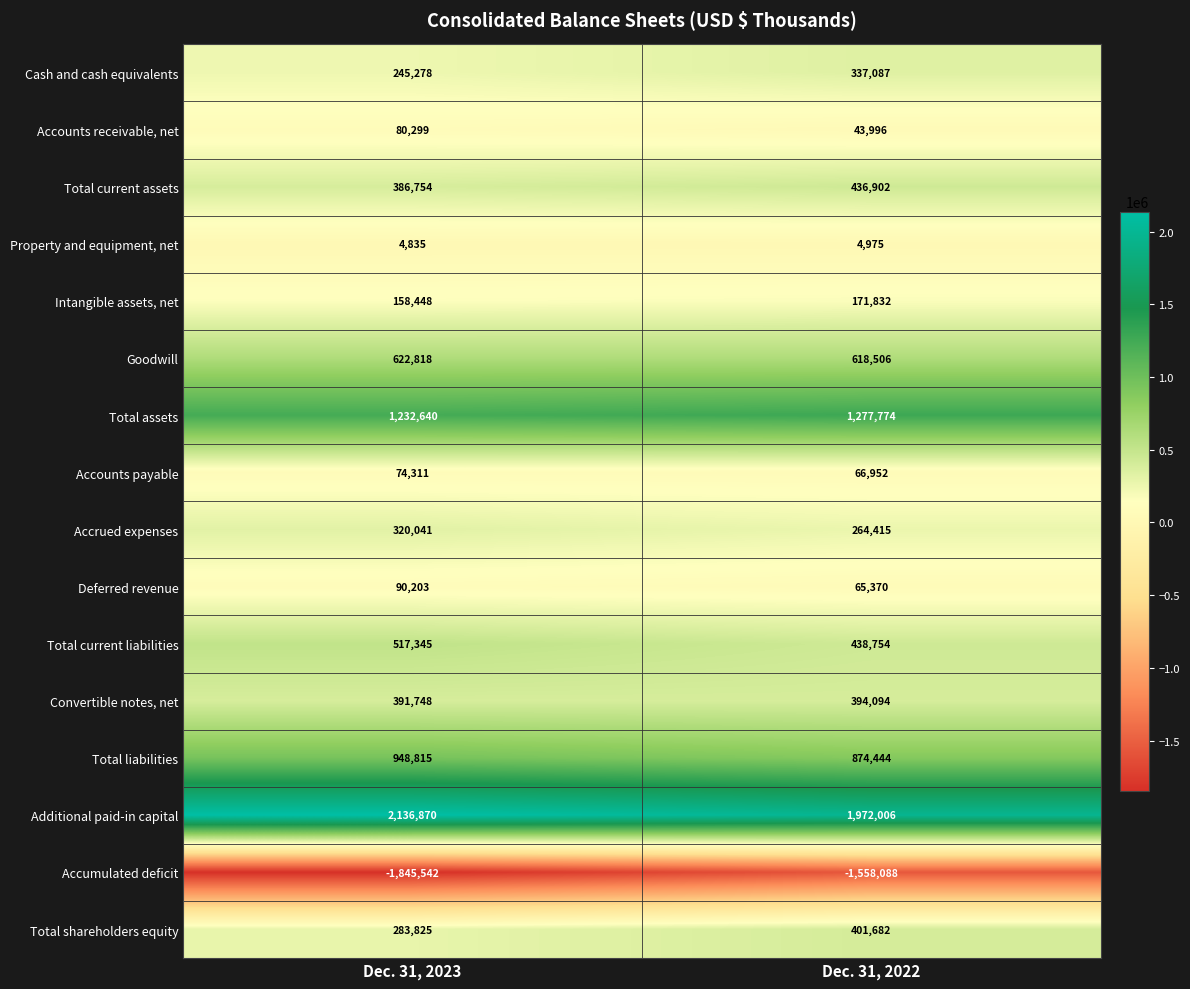

Which series has the largest total across all categories?

Additional paid-in capital